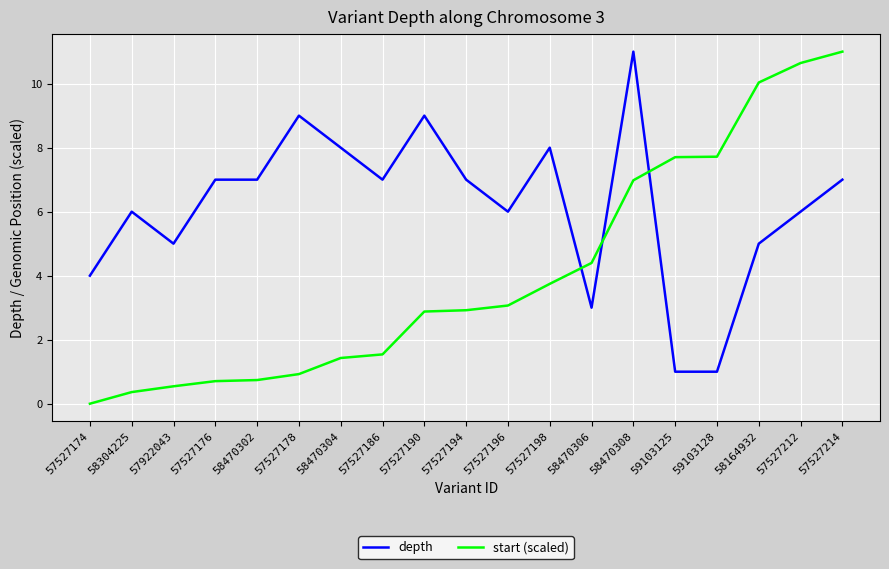

Does the chart have visible grid lines?

Yes